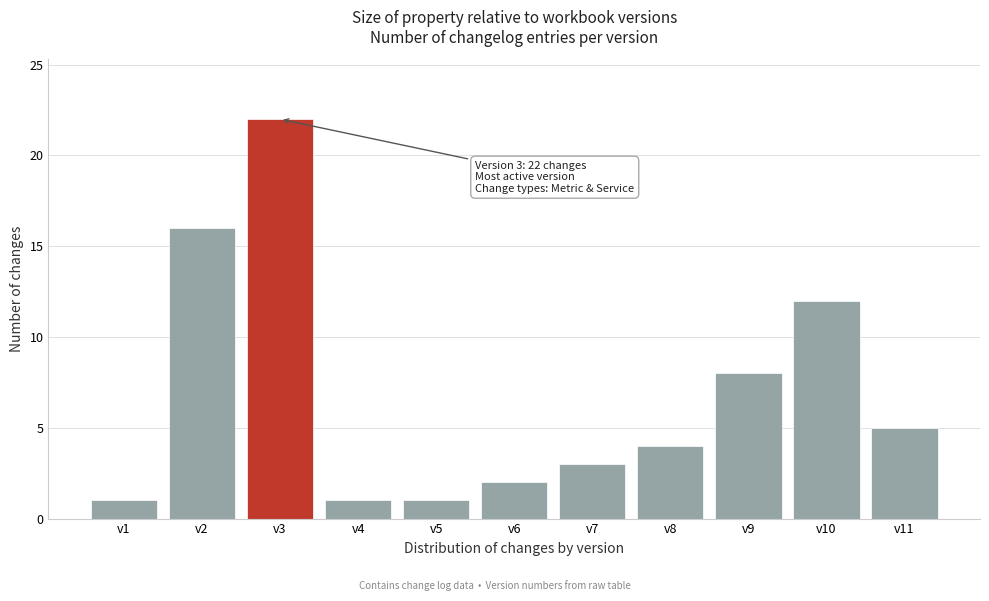

Reading right to left, transcribe all the data shown in this chart.

v11=5	v10=12	v9=8	v8=4	v7=3	v6=2	v5=1	v4=1	v3=22	v2=16	v1=1